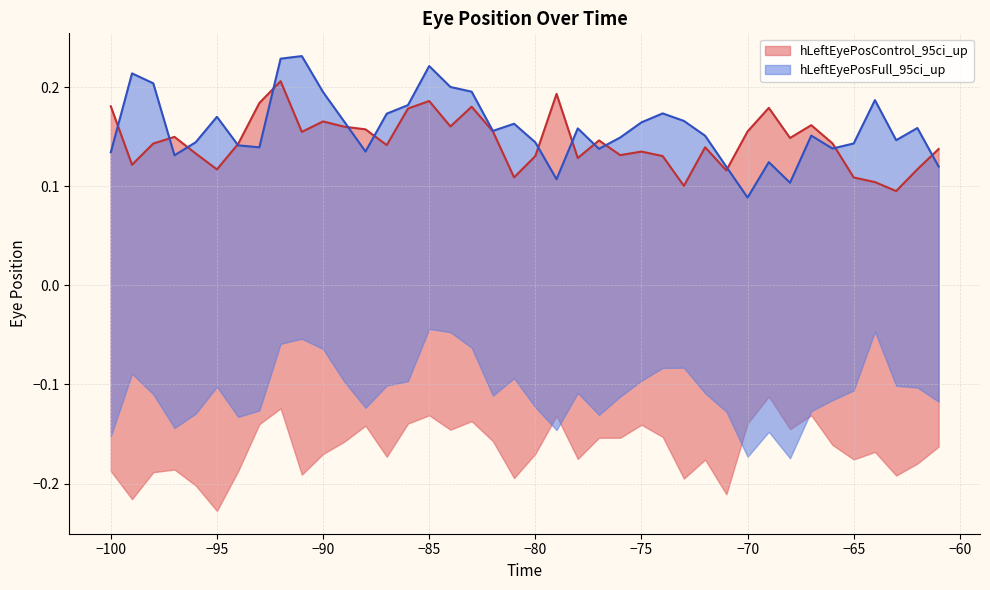

Which series has the largest range (max minus min)?

hLeftEyePosFull_95ci_up